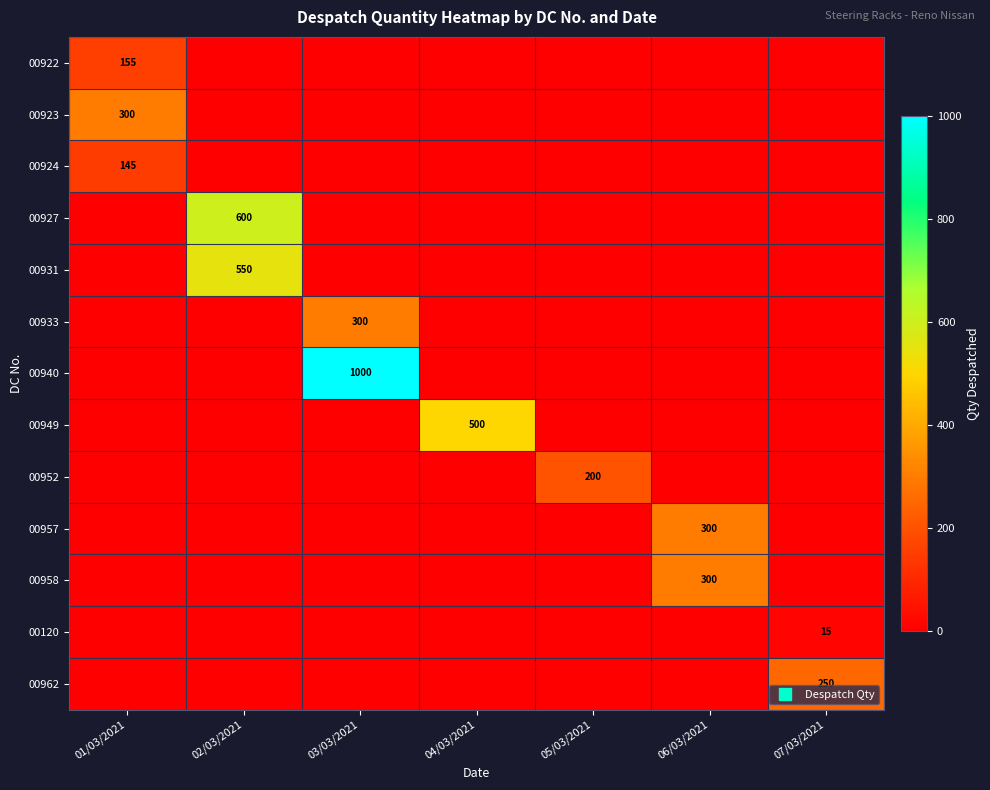

The value of 00958 at 06/03/2021 is 166. True or false?

False